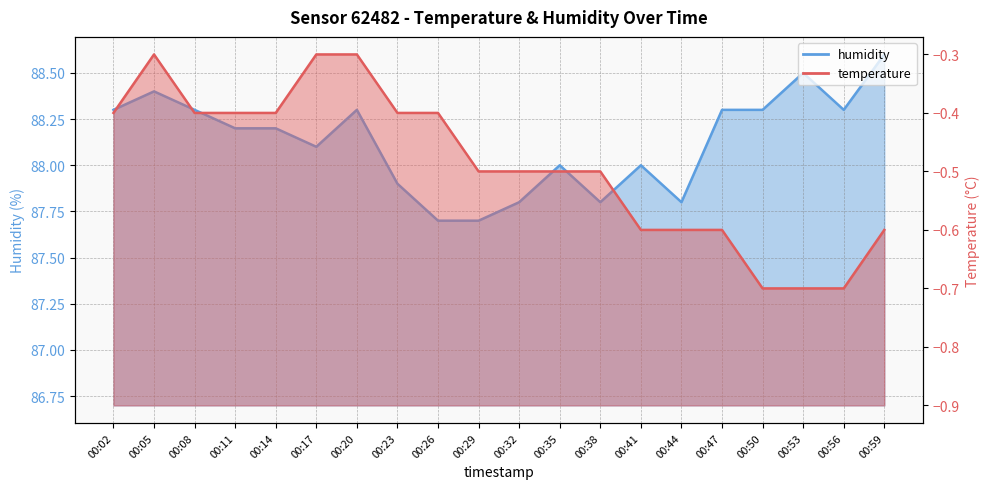

How many lines are shown in the chart?

2